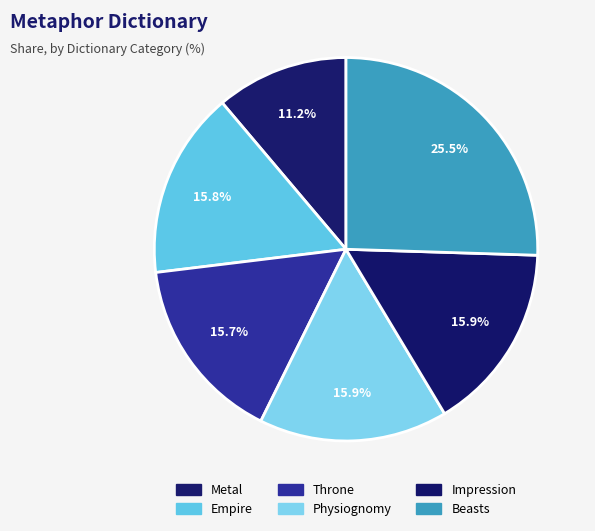

Does Physiognomy represent more than half of the total?

No